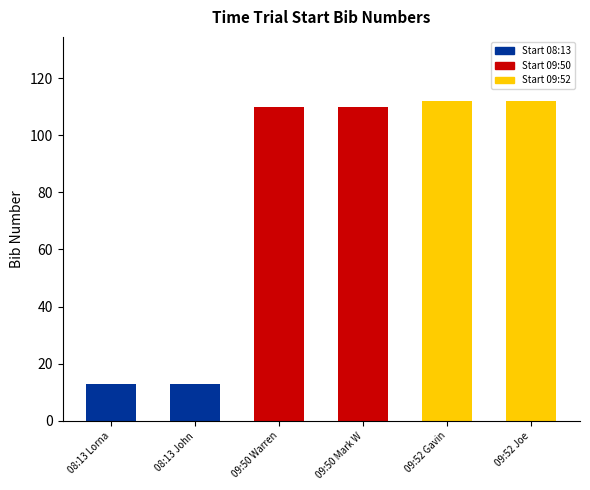

What is the label of the 6th bar from the left?

09:52 Joe